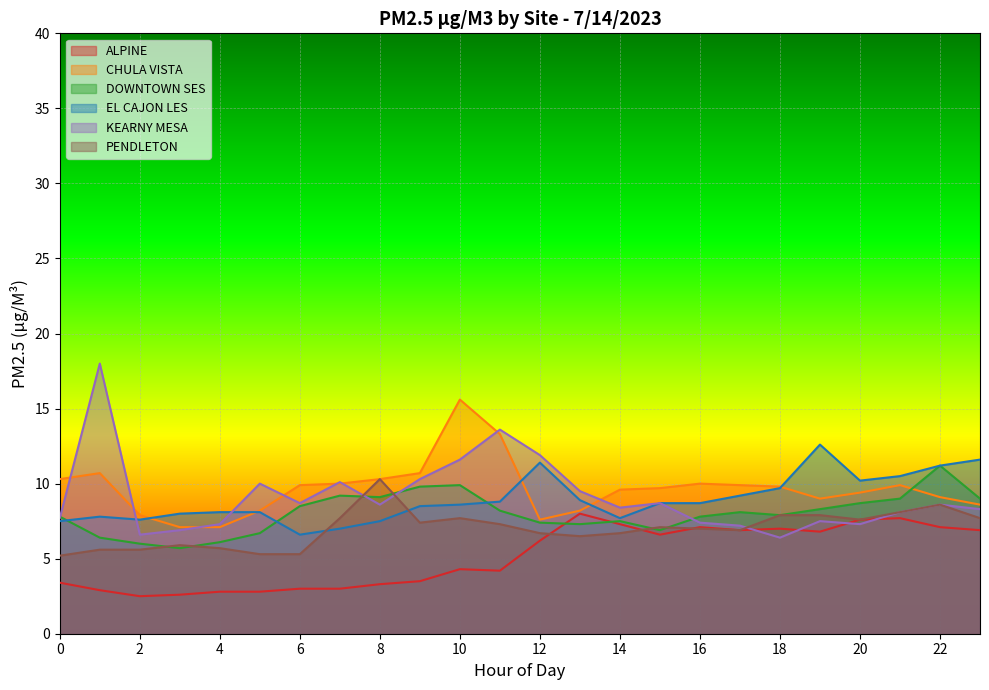

What is the approximate value of KEARNY MESA at 12?

11.9